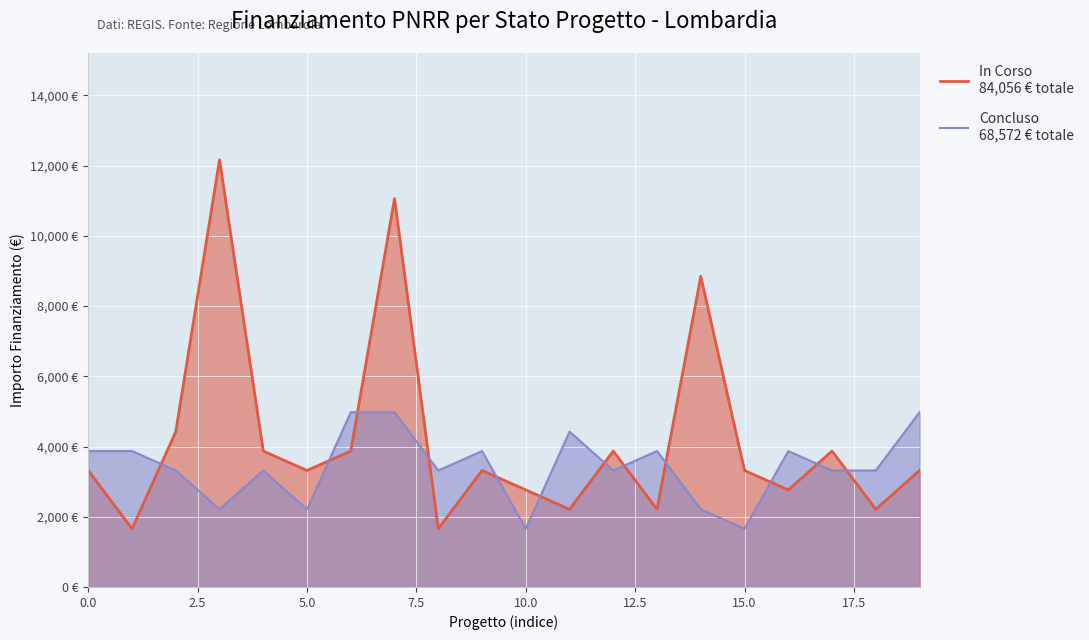

At how many categories does at least one series exceed 7686?

3